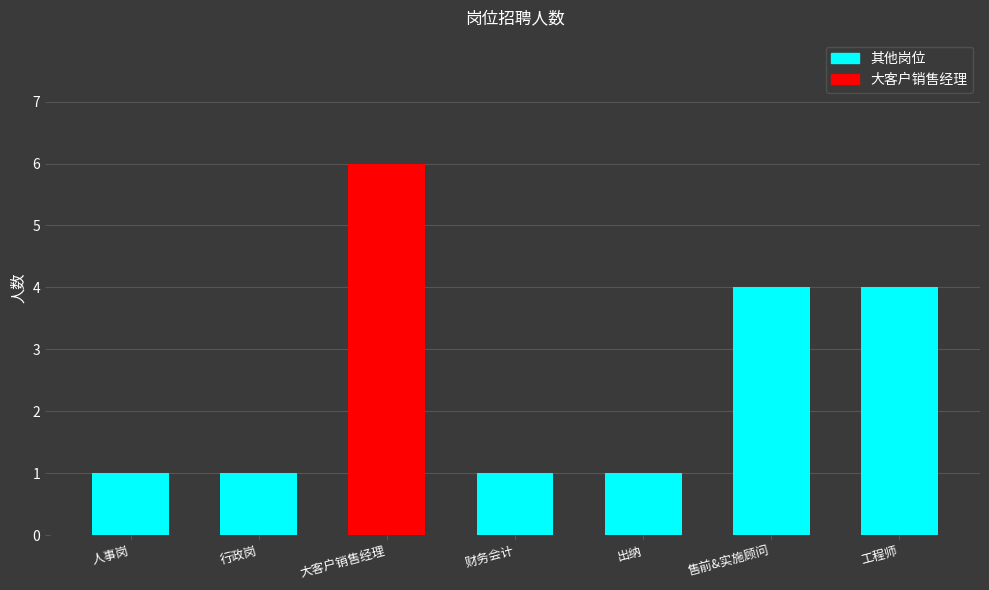

The value at 人事岗 is 0. True or false?

False